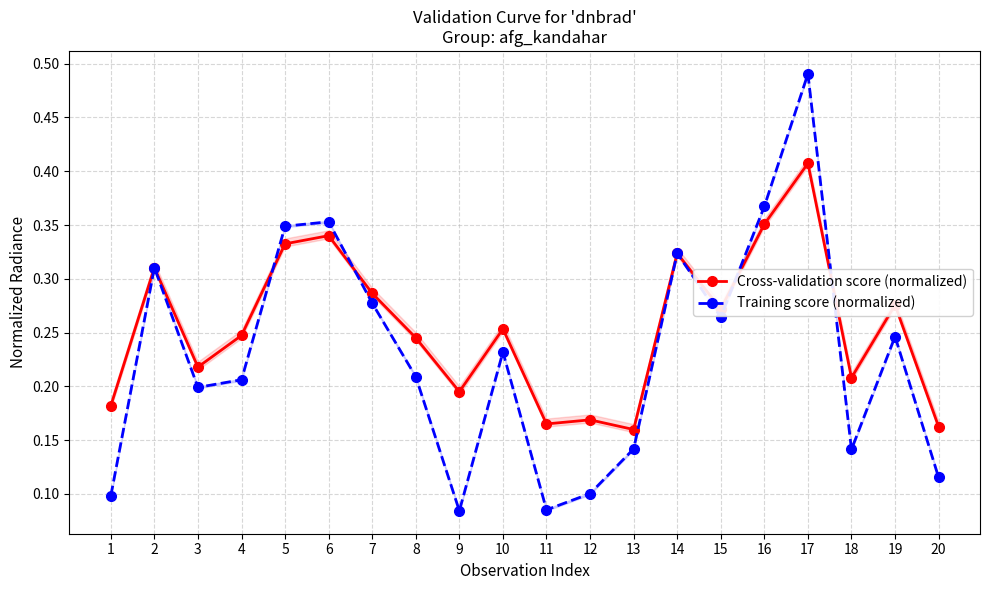

Between 8 and 10, which is larger?

10